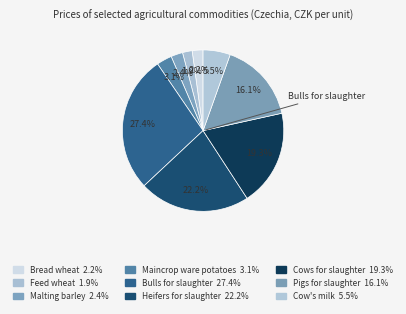

True or false: Maincrop ware potatoes accounts for 11% of the total.

False